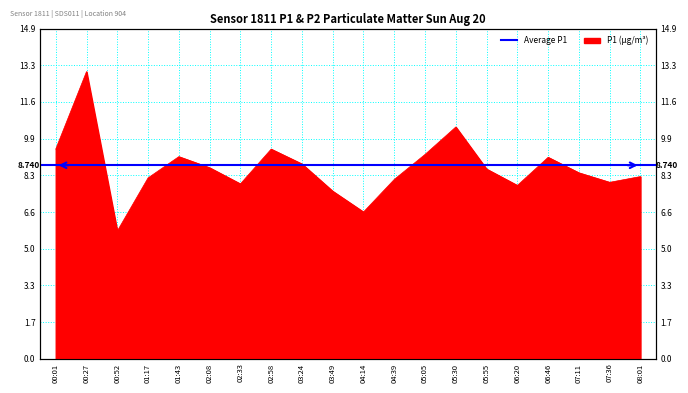

Which has a higher value, 00:52 or 06:46?

06:46